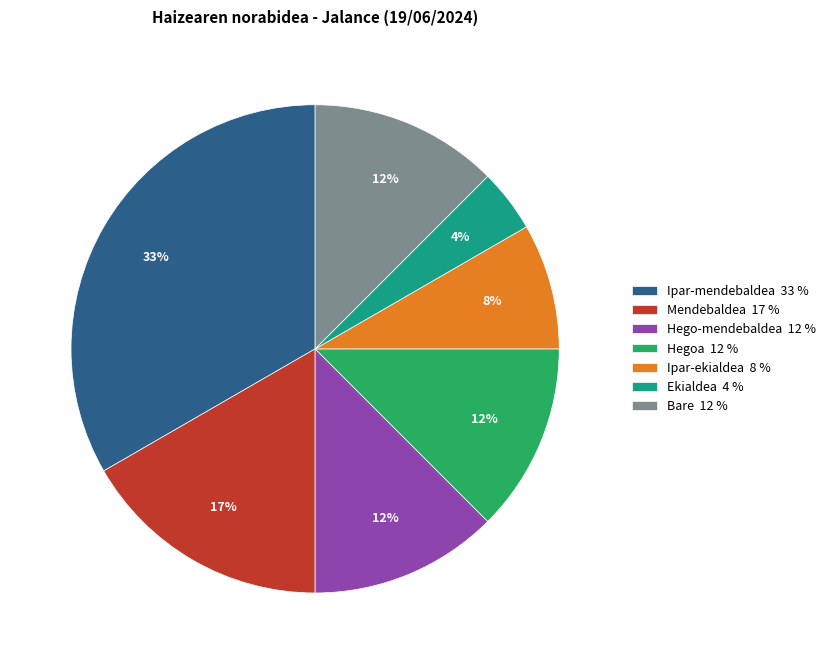

Do Bare 12 % and Ipar-mendebaldea 33 % together represent more than half of the pie?

No